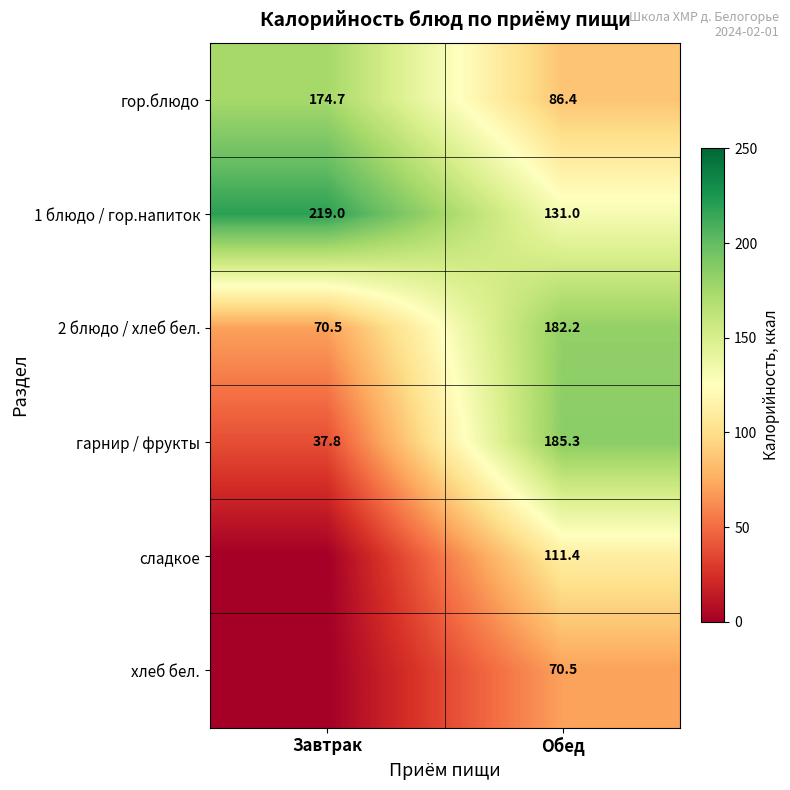

What is the difference between the highest and lowest values at Обед?

114.8